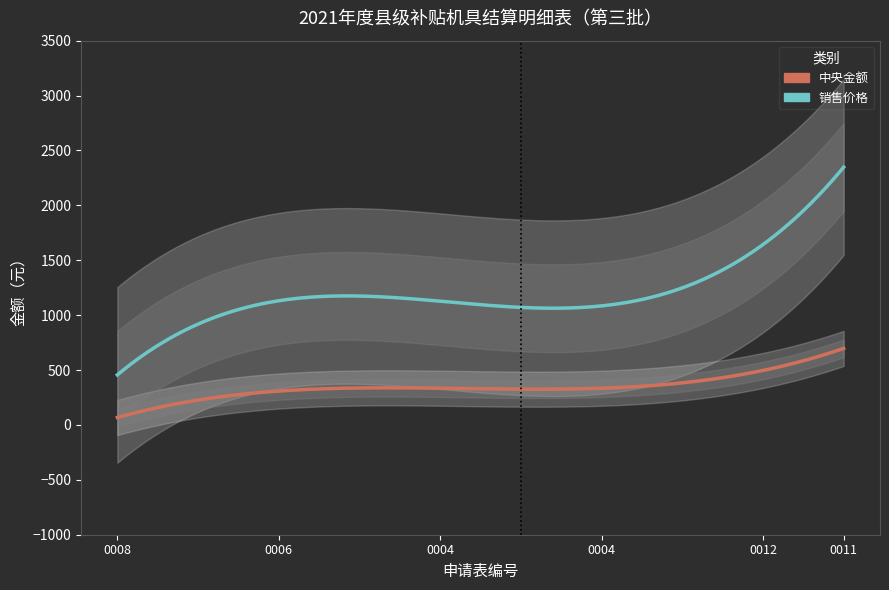

What is the total value across all series at 5117250621000011?

2860